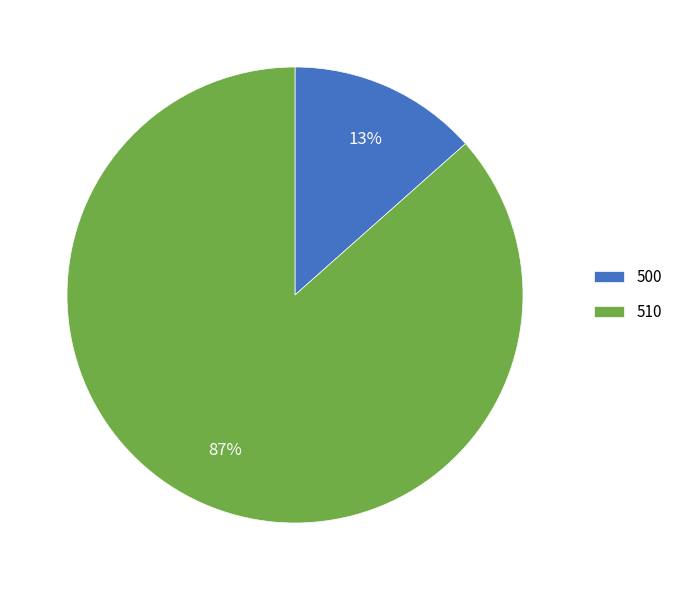

Count the number of slices in the pie.

2